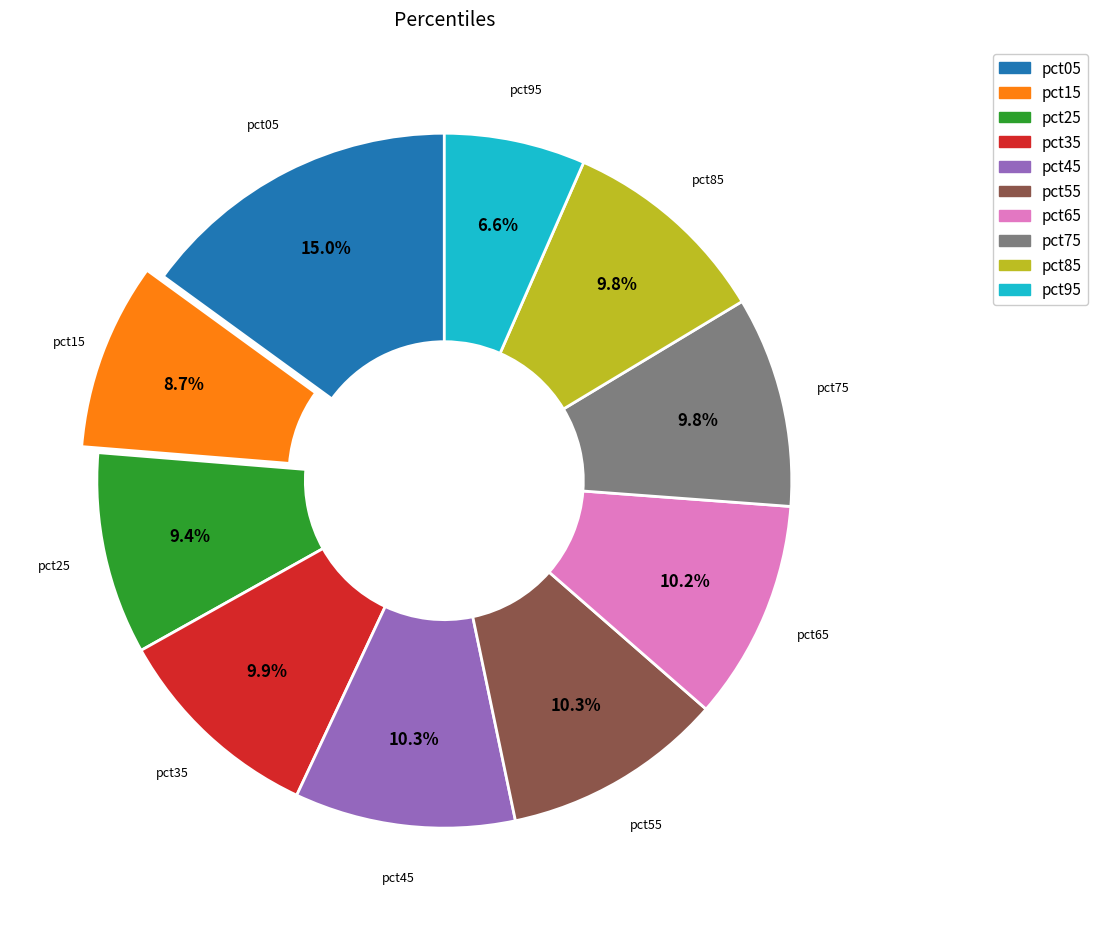

Count the number of slices in the pie.

10